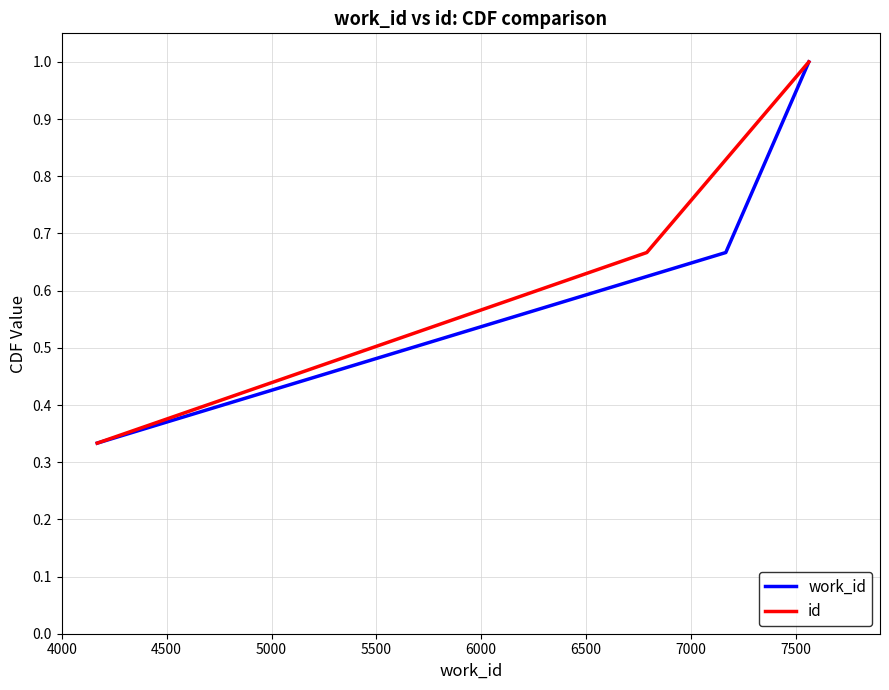

What is the maximum value for id?

1.0